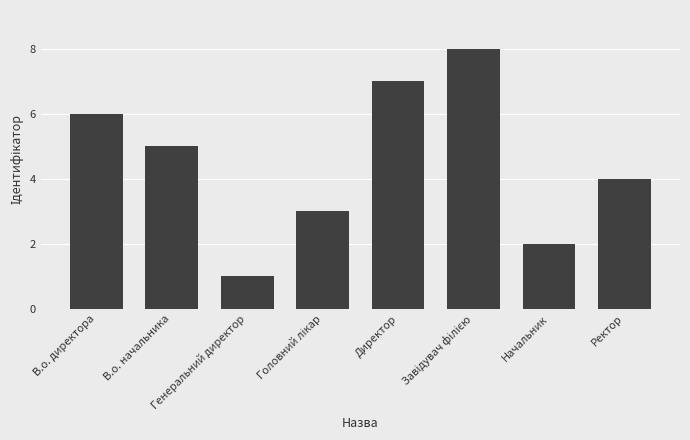

What is the approximate value at Генеральний директор?

1